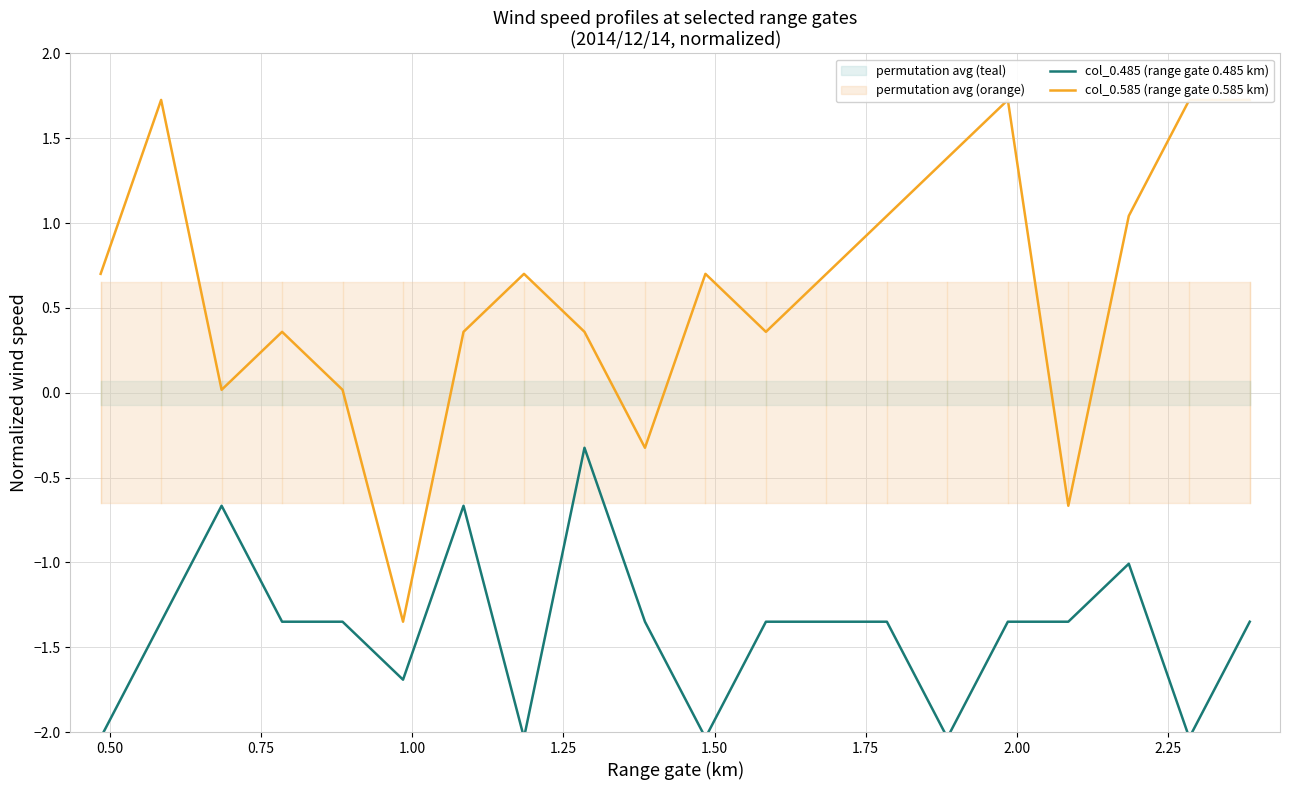

What is the maximum value for col_0.485 (range gate 0.485 km)?

-0.3